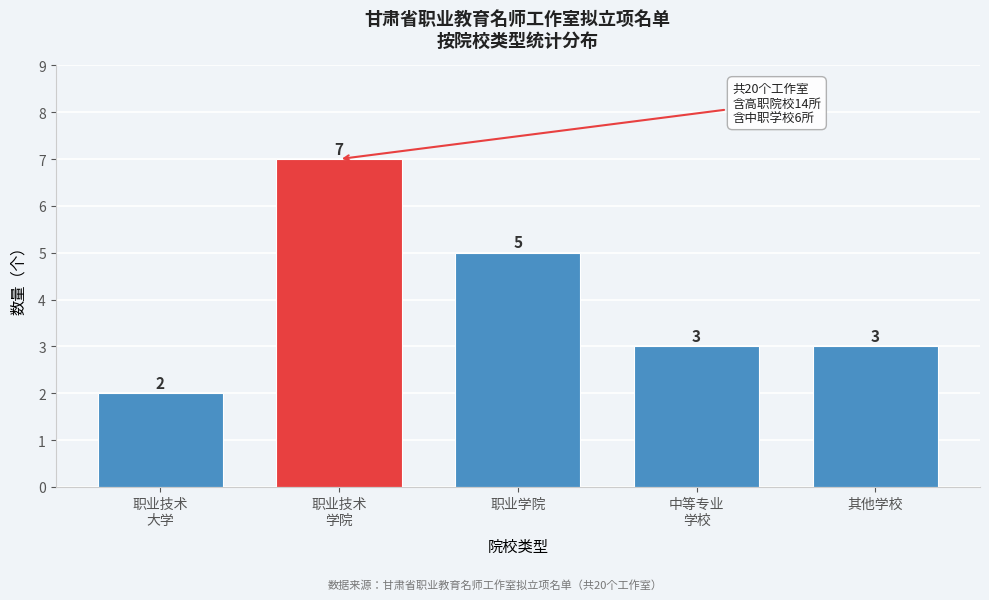

Reading left to right, extract all data points from this chart.

2	7	5	3	3